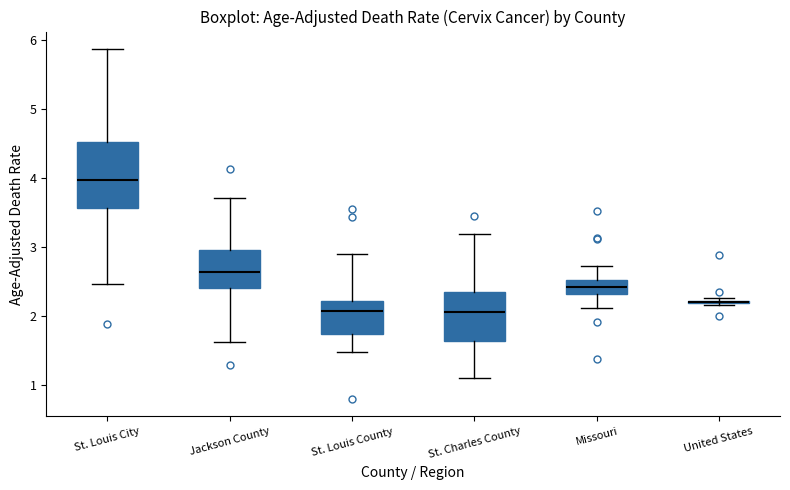

Reading left to right, read every box against the y-axis: the position of its median line, the range the box covers, and the ends of its whiskers. The values are not printed on the chart, so give them approximately, as read against the axis.

St. Louis City: median 4.0, box 3.6 to 4.5, whiskers 2.5 to 5.9
Jackson County: median 2.6, box 2.4 to 3.0, whiskers 1.6 to 3.7
St. Louis County: median 2.1, box 1.7 to 2.2, whiskers 1.5 to 2.9
St. Charles County: median 2.1, box 1.6 to 2.3, whiskers 1.1 to 3.2
Missouri: median 2.4, box 2.3 to 2.5, whiskers 2.1 to 2.7
United States: box collapsed to a line at 2.2, whiskers 2.2 to 2.3